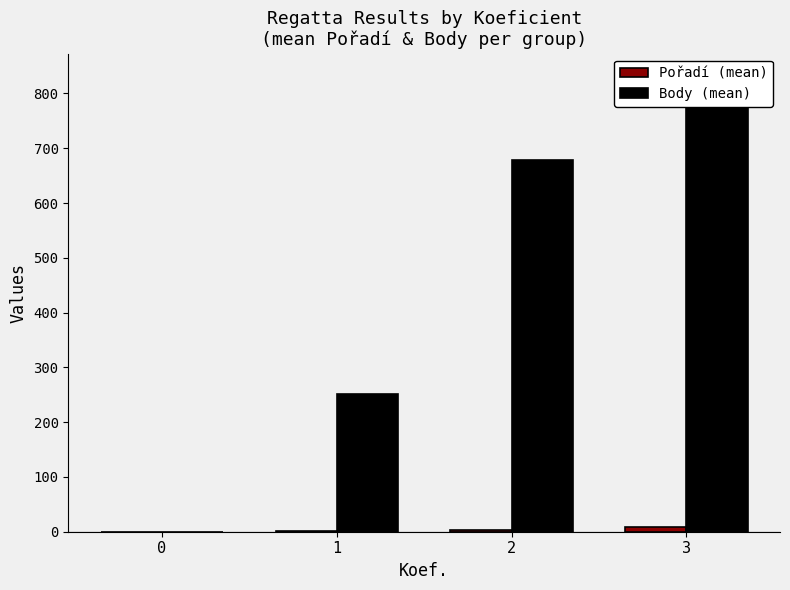

Between 1 and 3, which series saw the biggest shift?

Body (mean)